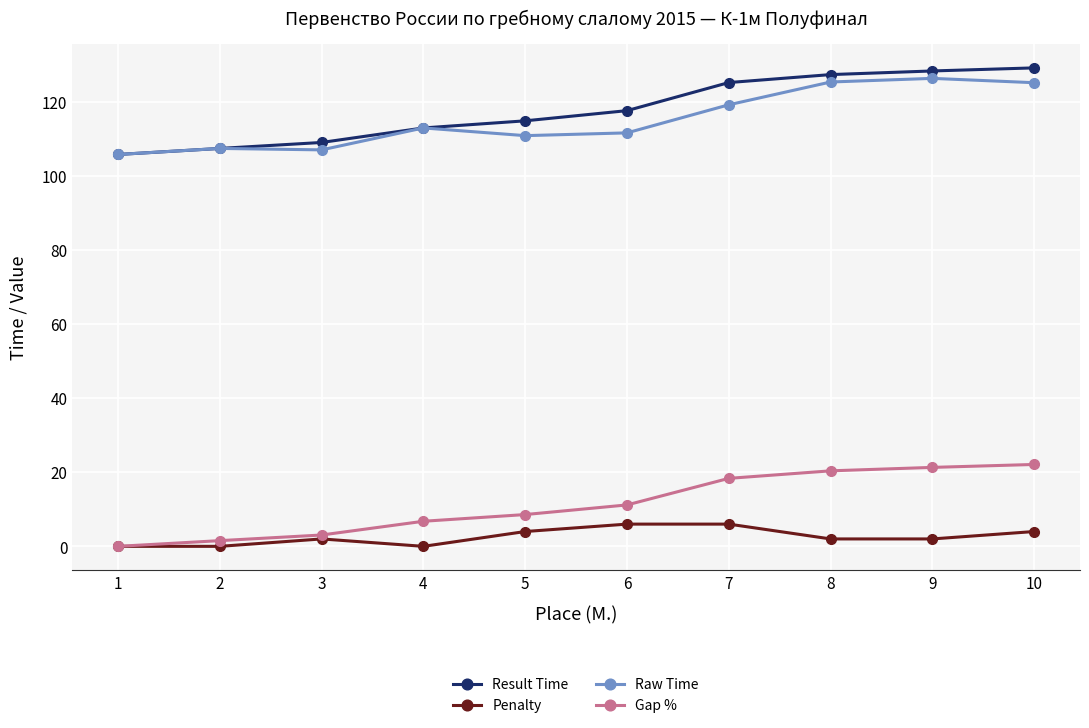

How many distinct data groups are displayed?

4